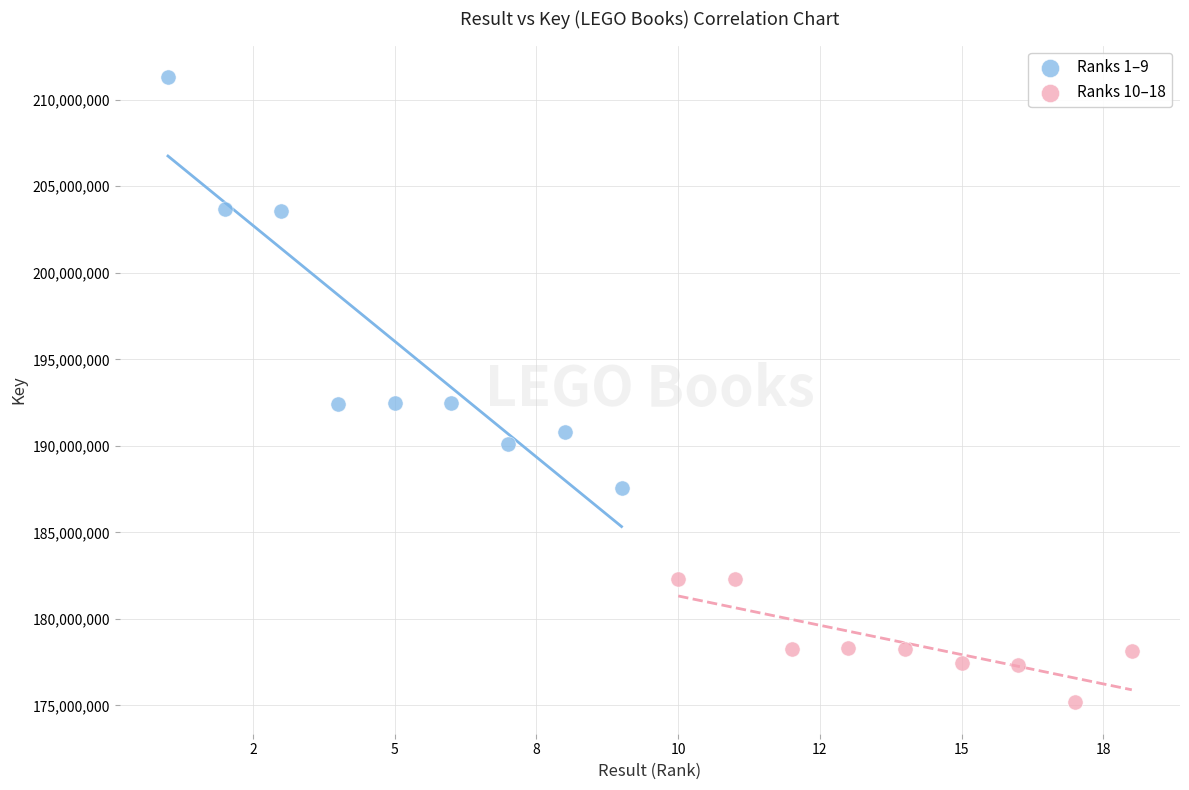

What are all the series names shown in the legend?

Ranks 1–9, Ranks 10–18